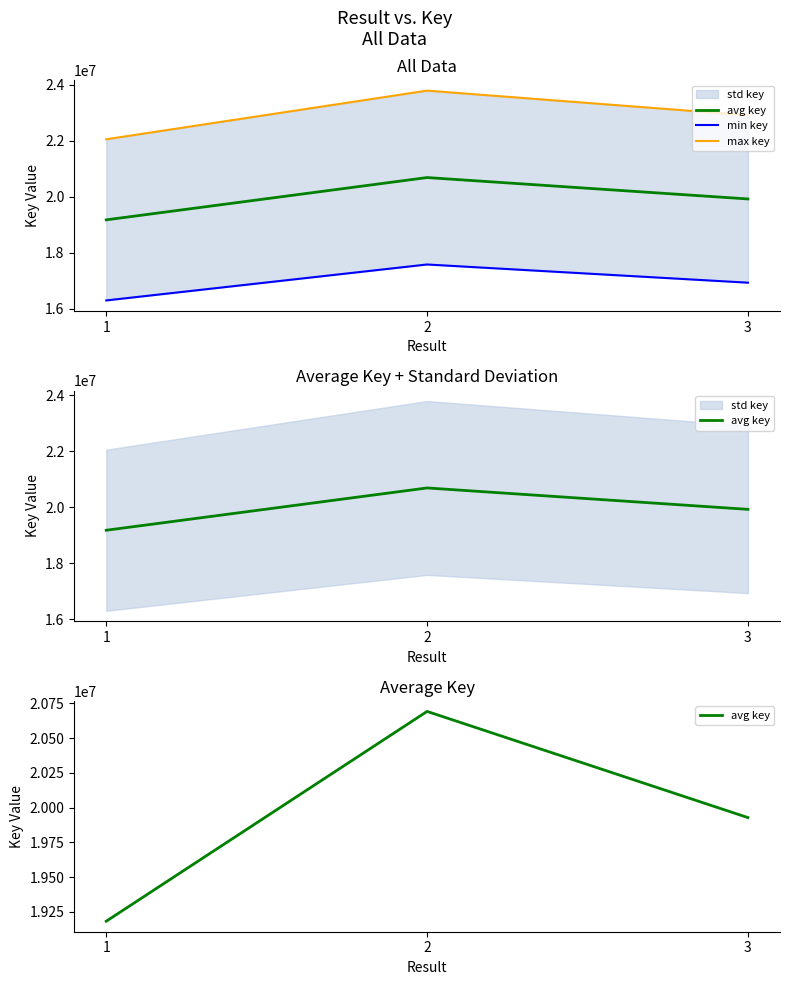

What is the approximate value of min key at 3?

16938834.0